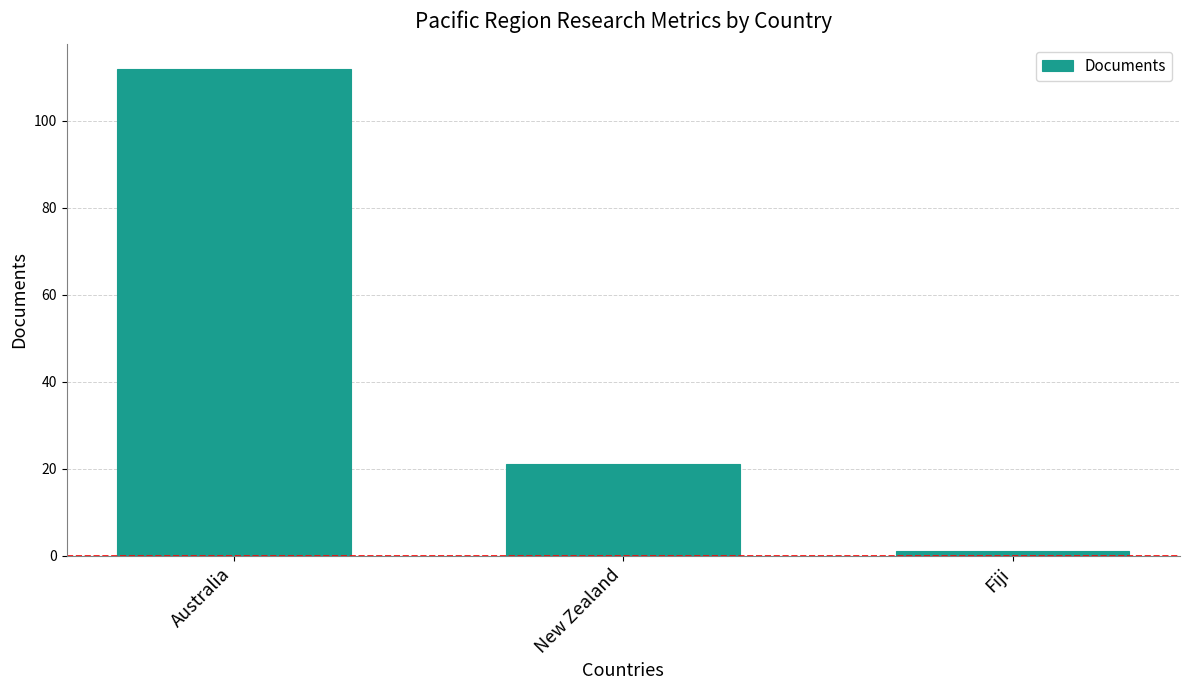

Is it true that the value at Australia is 65?

False